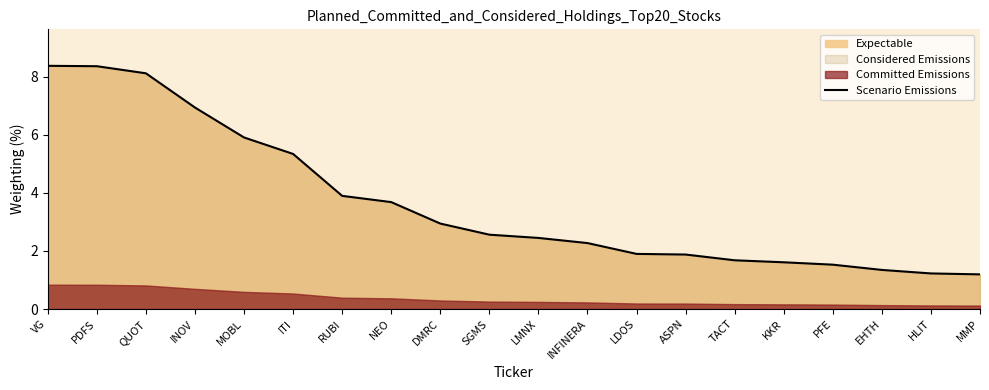

True or false: the data has more than 1 interior local peaks.

False